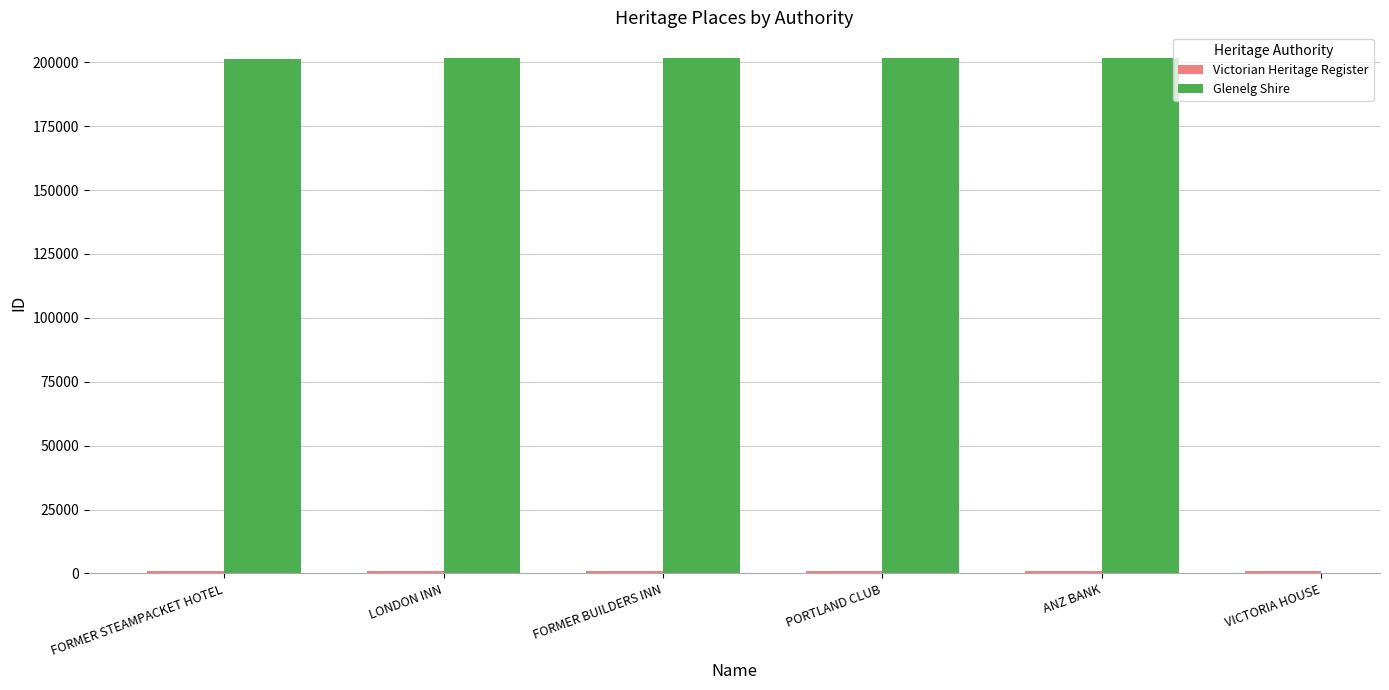

What is the difference between the maximum and minimum values in the Glenelg Shire series?

478.0